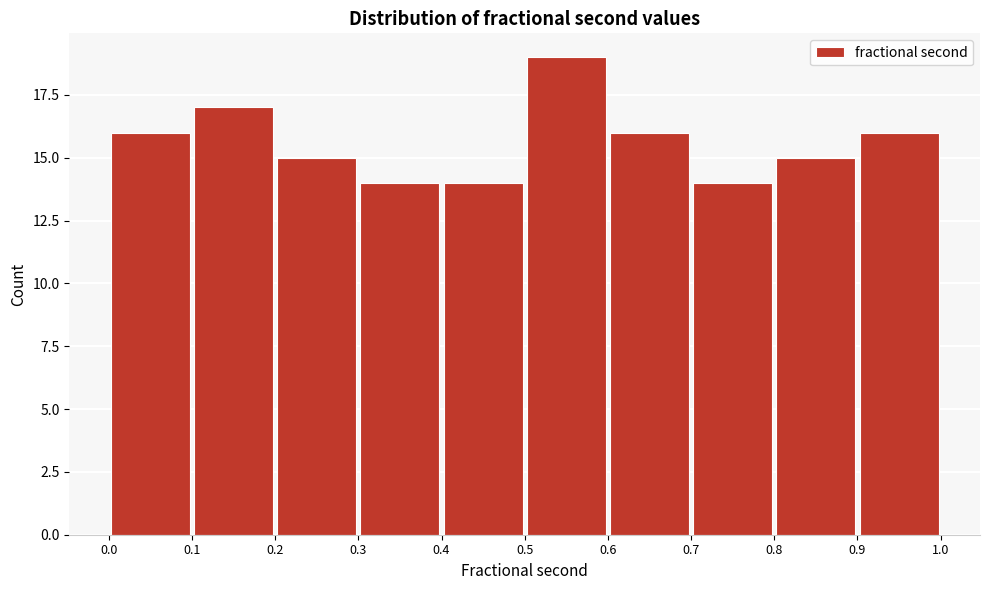

How tall is the bar that spans 0.6 to 0.7 on the x-axis? The values are not printed on the chart, so give them approximately, as read against the axis.

16